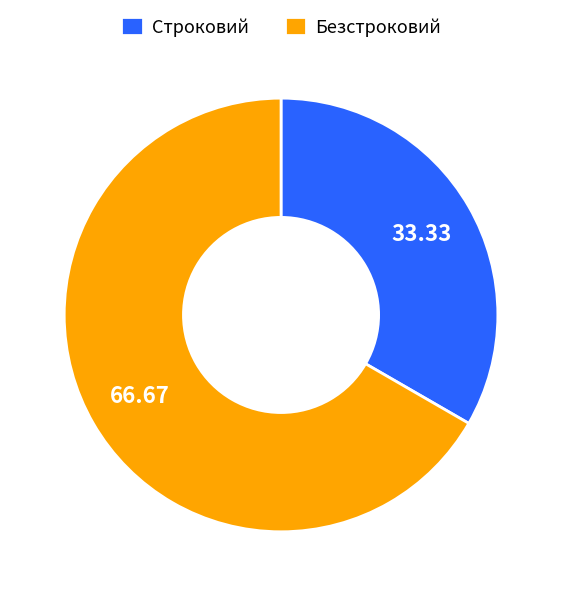

Between Безстроковий and Строковий, which is larger?

Безстроковий